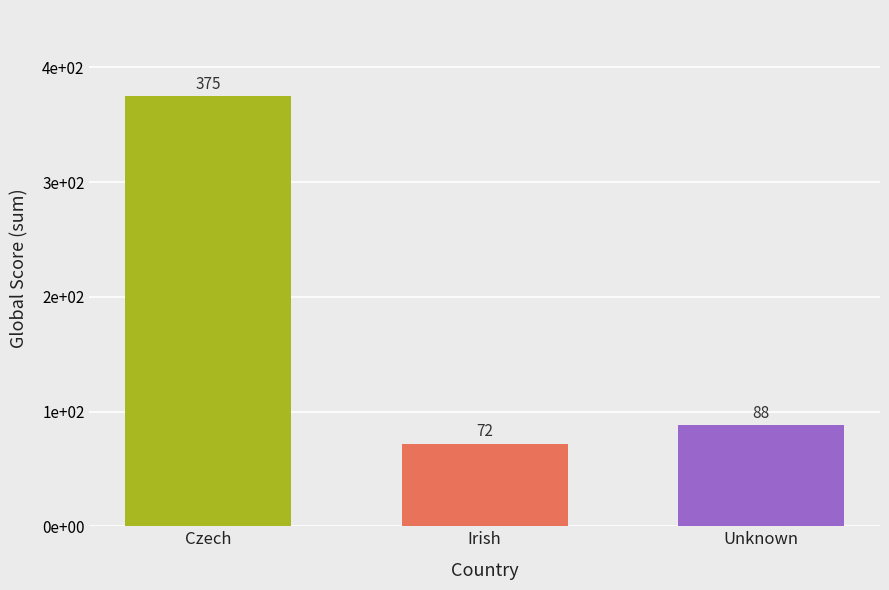

Are the bars horizontal?

No